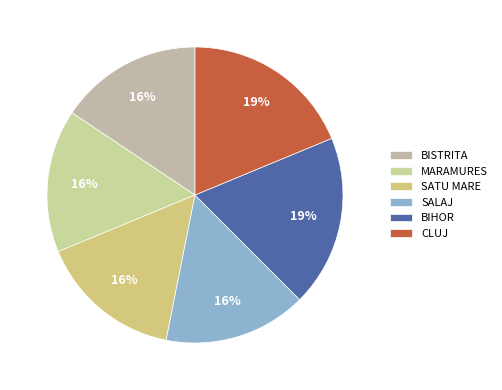

What is the smallest slice in the pie chart?

BISTRITA